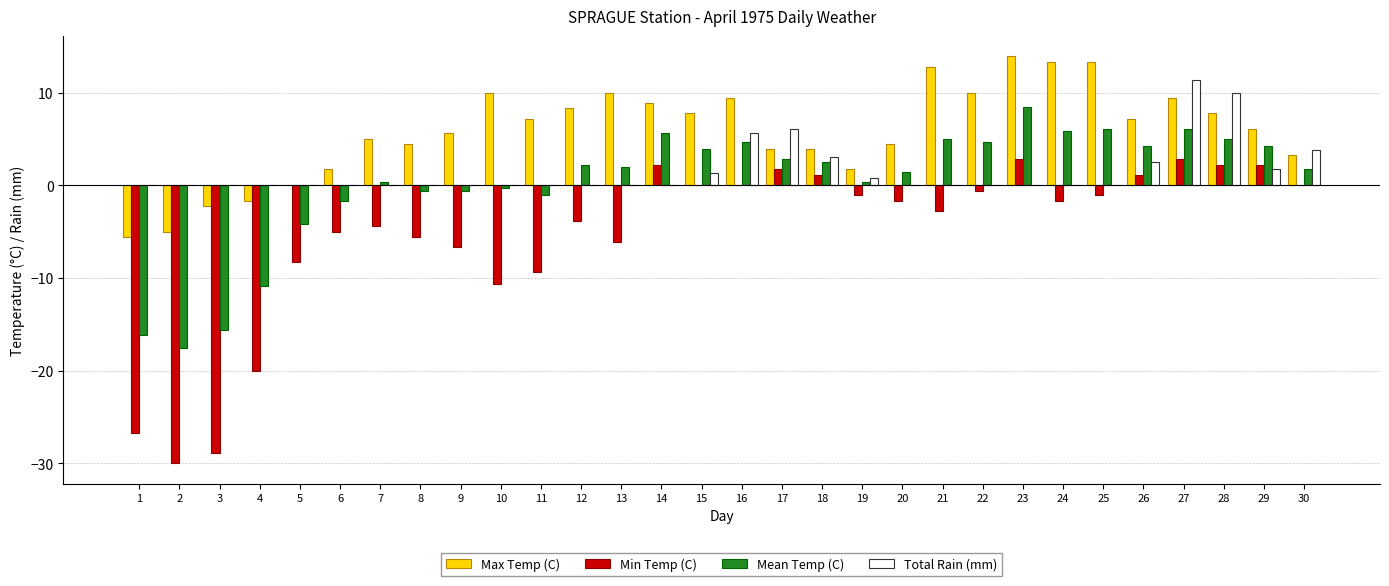

Which category has the highest value in the Mean Temp (C) series?

23